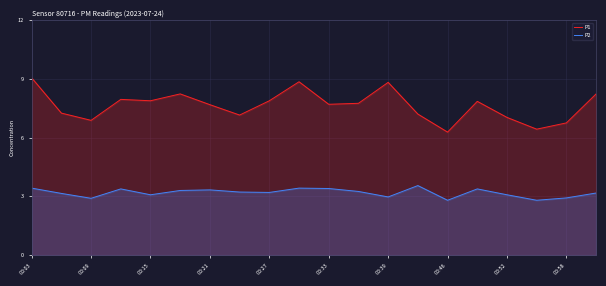

What is the difference between the highest and lowest values at 00:58?

3.8